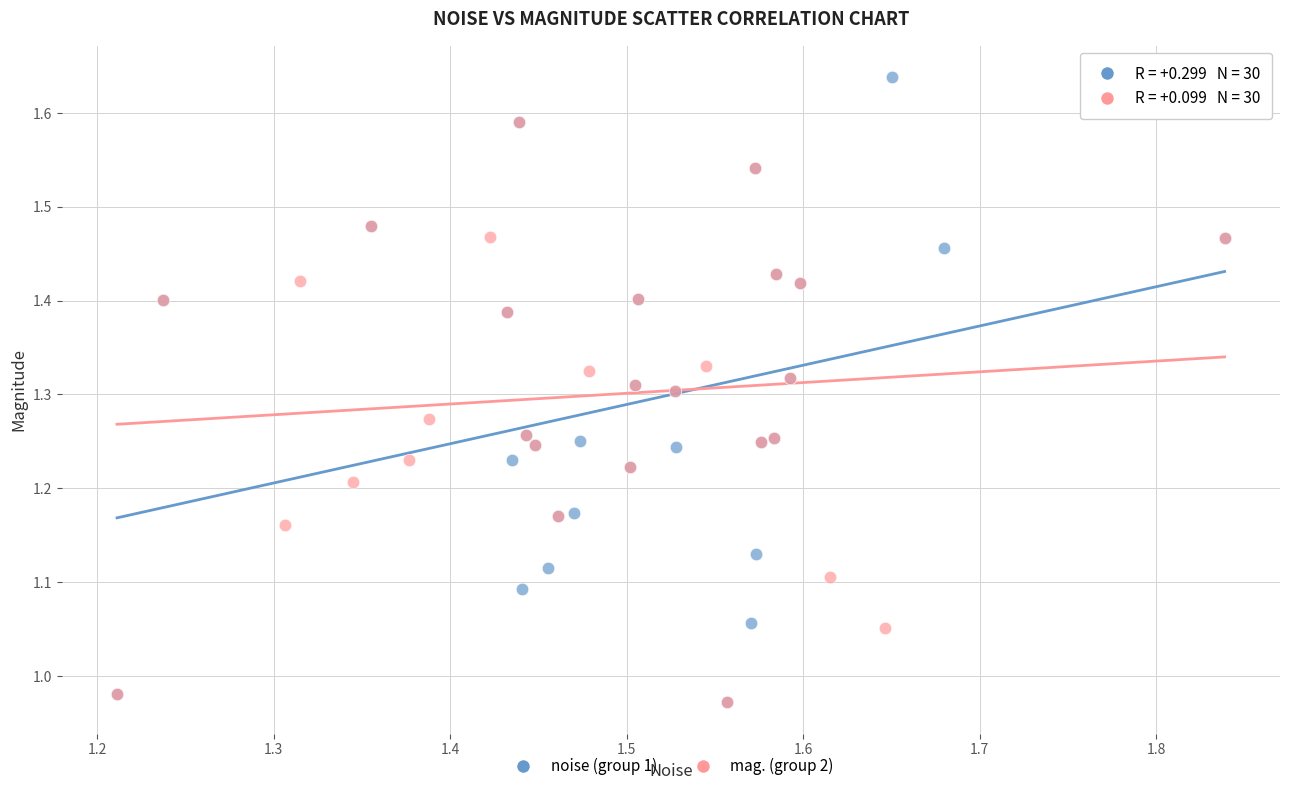

What are all the series names shown in the legend?

noise (group 1), mag. (group 2)